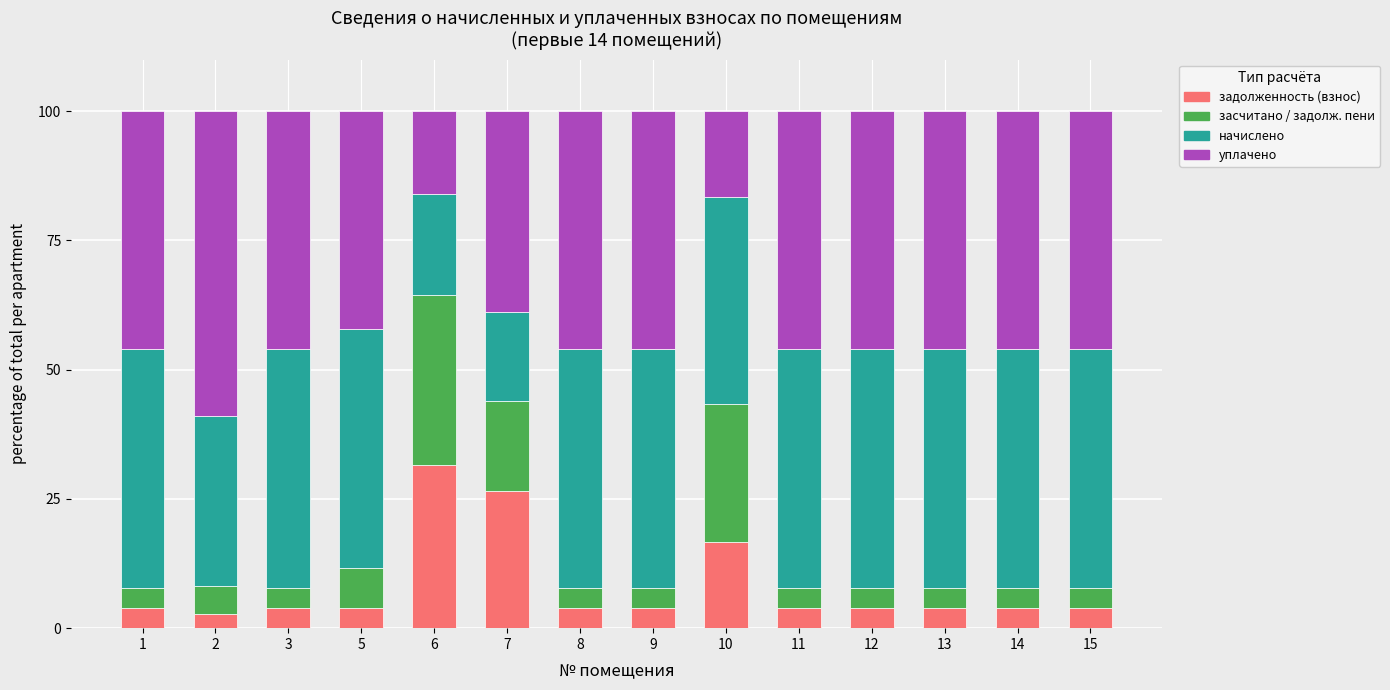

What is the total value across all series at 1?

100.0